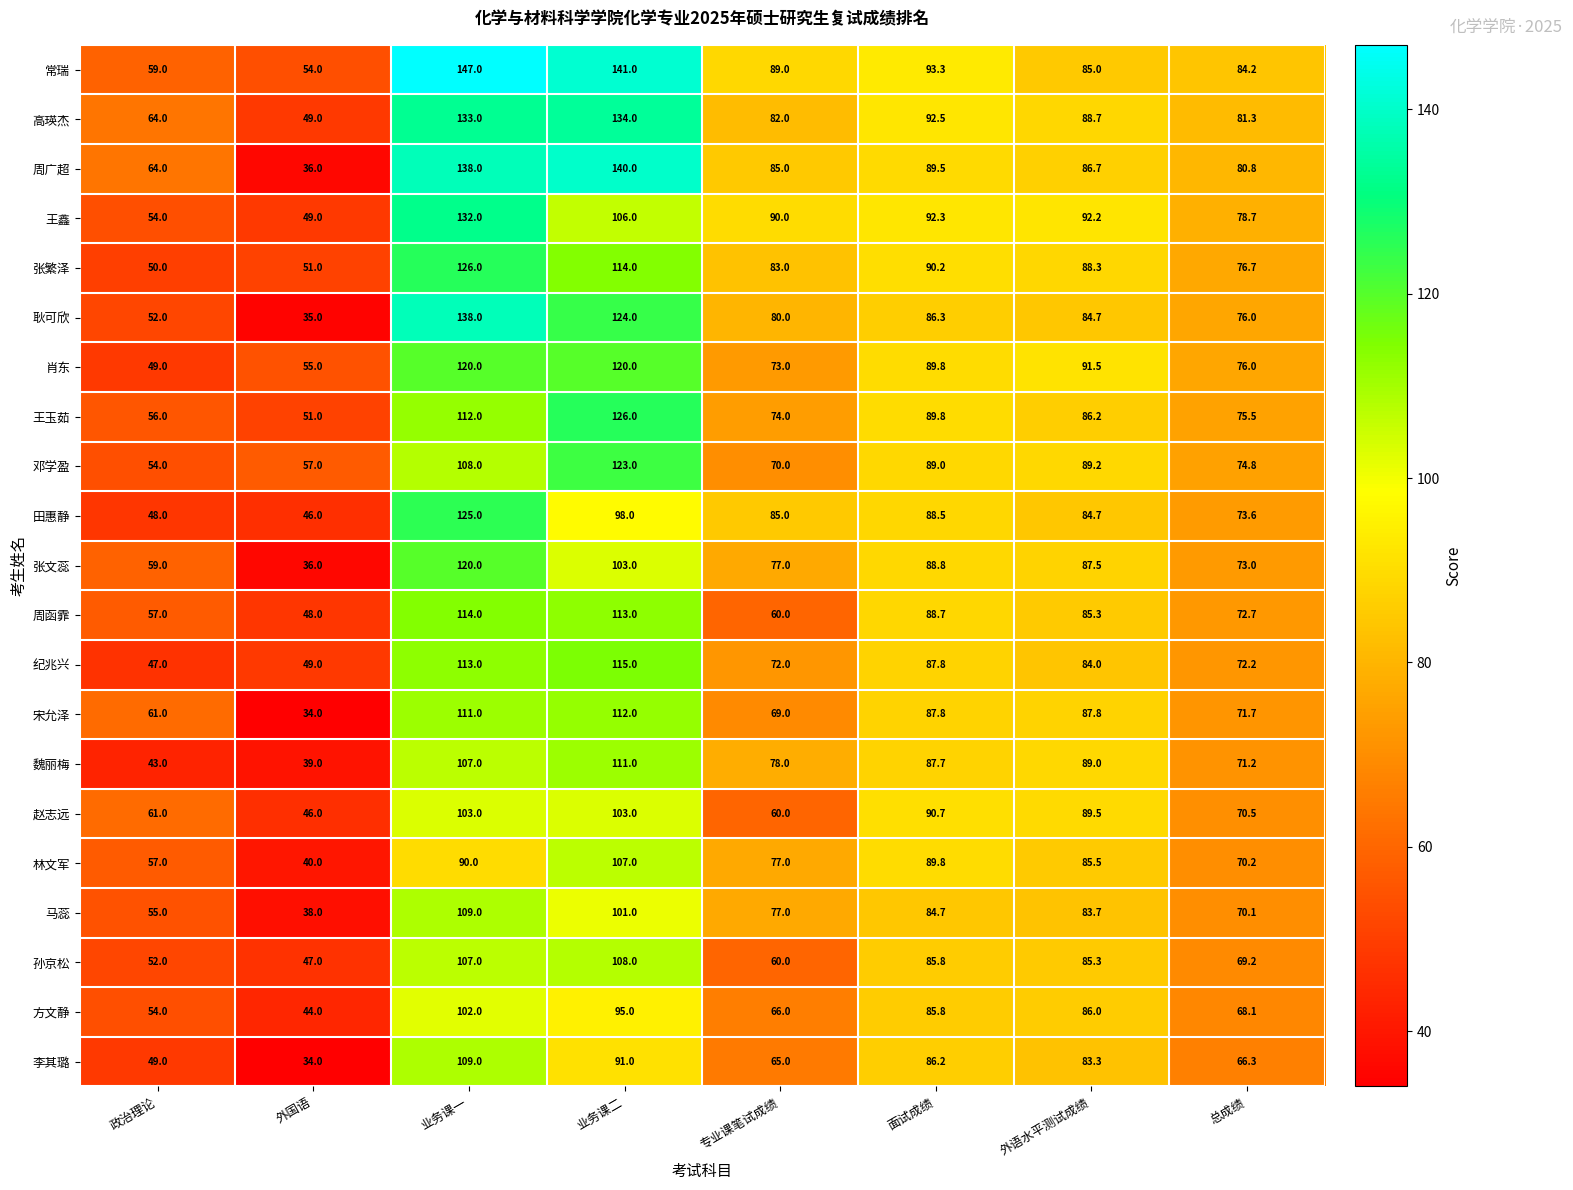

How many distinct data groups are displayed?

21